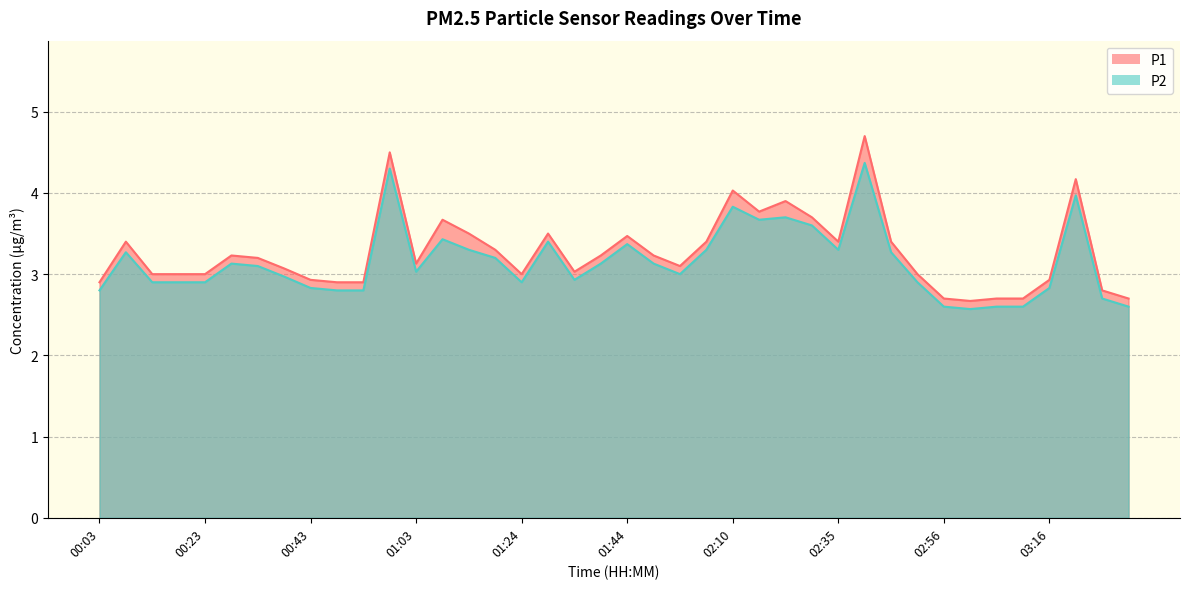

What position from the left is 01:29?

18